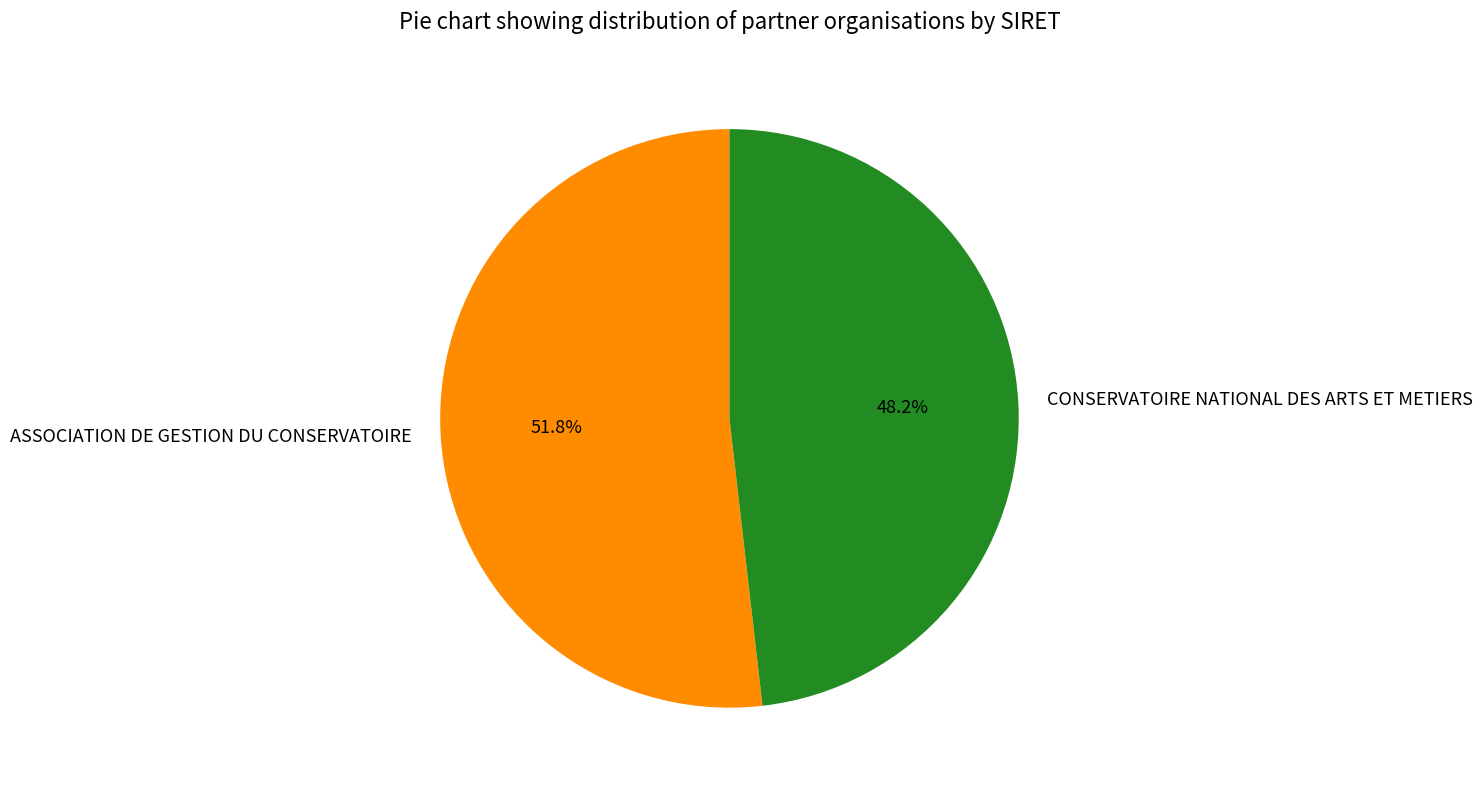

What percentage do CONSERVATOIRE NATIONAL DES ARTS ET METIERS and ASSOCIATION DE GESTION DU CONSERVATOIRE together represent?

100.0%